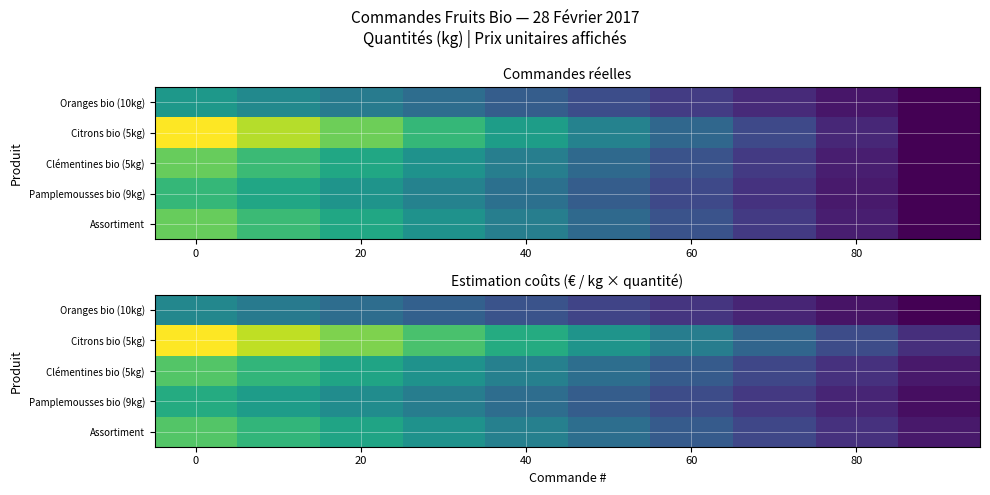

What is the minimum value for Clémentines bio (5kg)?

0.5